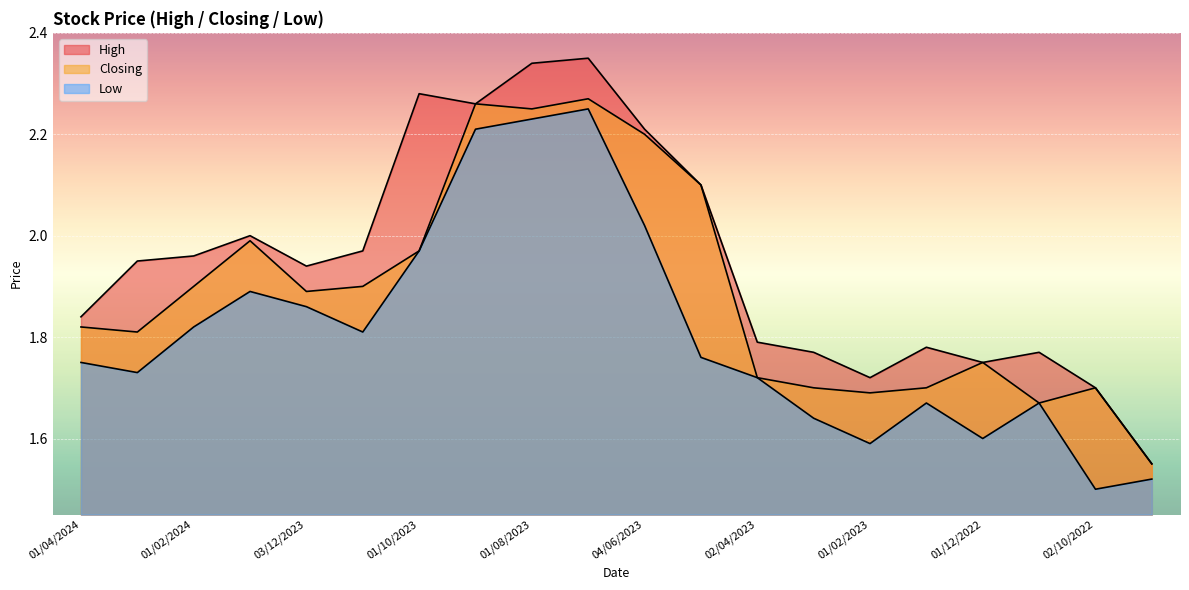

What is the minimum value for Closing?

1.6